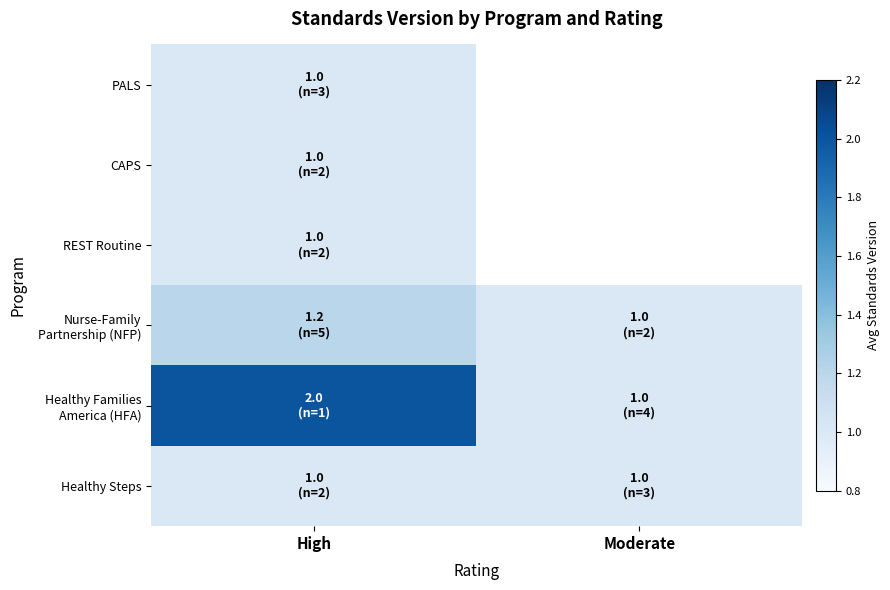

What is the minimum value for Healthy Steps?

1.0